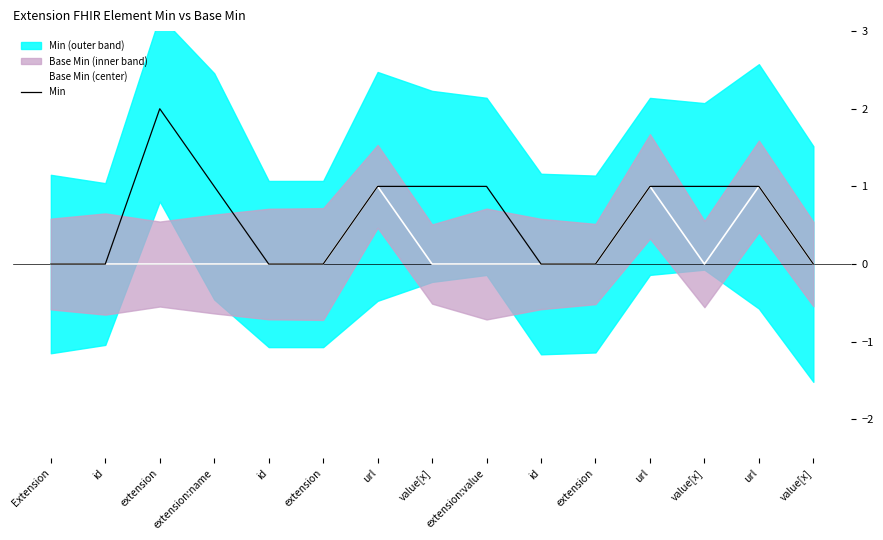

Reading left to right, extract all data points from this chart.

Base Min (center): 0	0	0	0	0	0	1	0	0	0	0	1	0	1	0
Min: 0	0	2	1	0	0	1	1	1	0	0	1	1	1	0